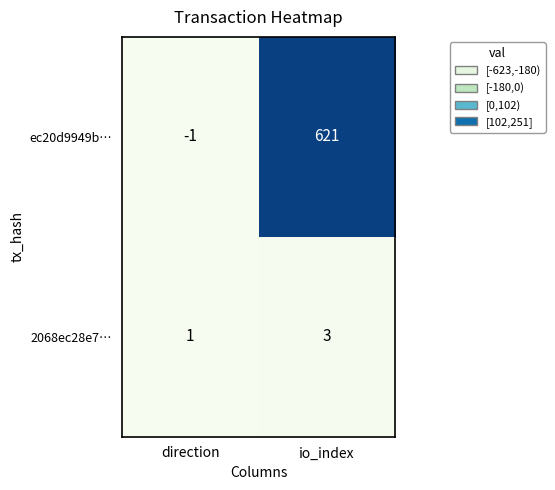

What is the sum of the 2068ec28e7… values at io_index and direction?

4